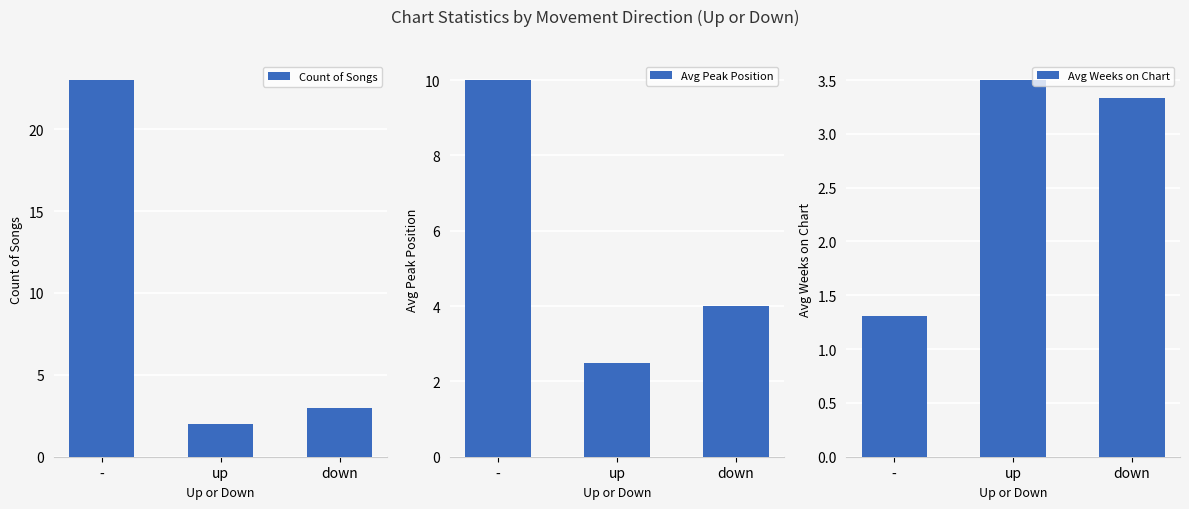

What is the maximum value shown in the chart?

23.0